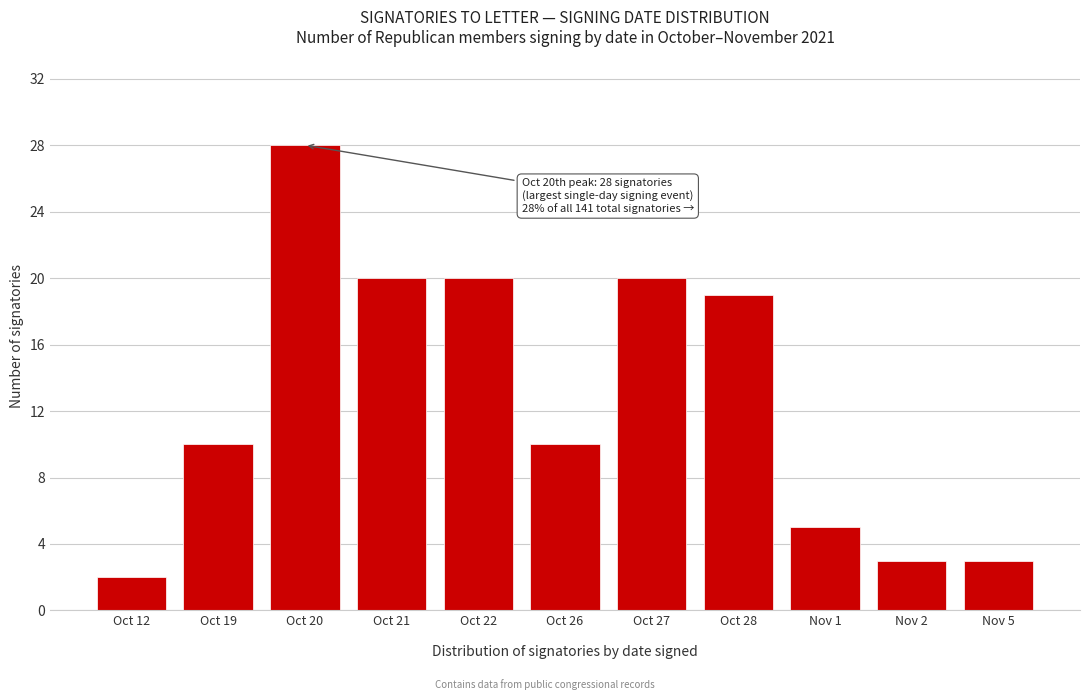

Reading left to right, transcribe all the data shown in this chart.

Oct 12=2	Oct 19=10	Oct 20=28	Oct 21=20	Oct 22=20	Oct 26=10	Oct 27=20	Oct 28=19	Nov 1=5	Nov 2=3	Nov 5=3